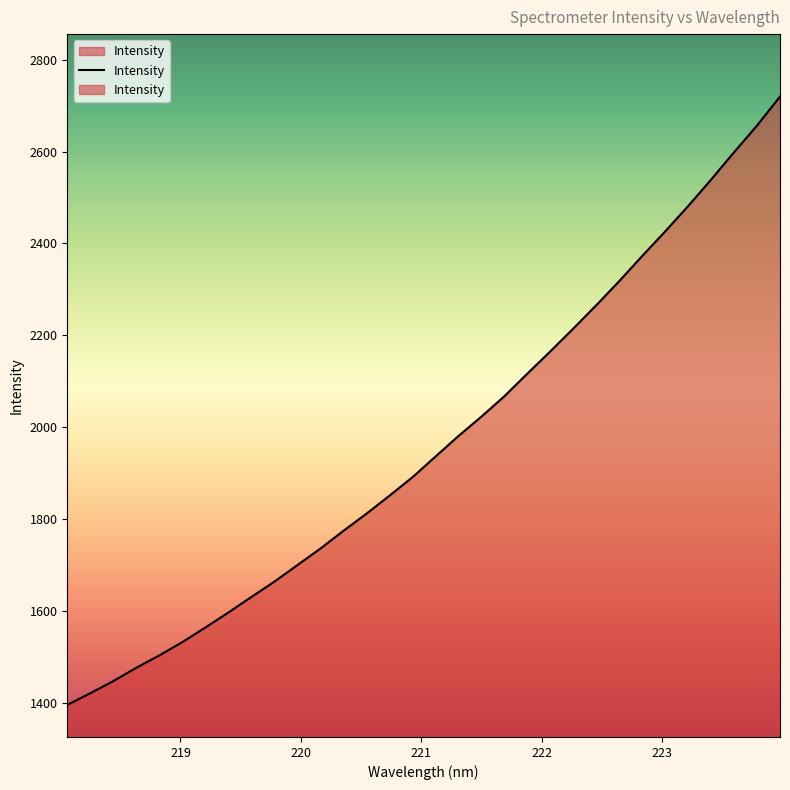

What is the average value?

1964.9